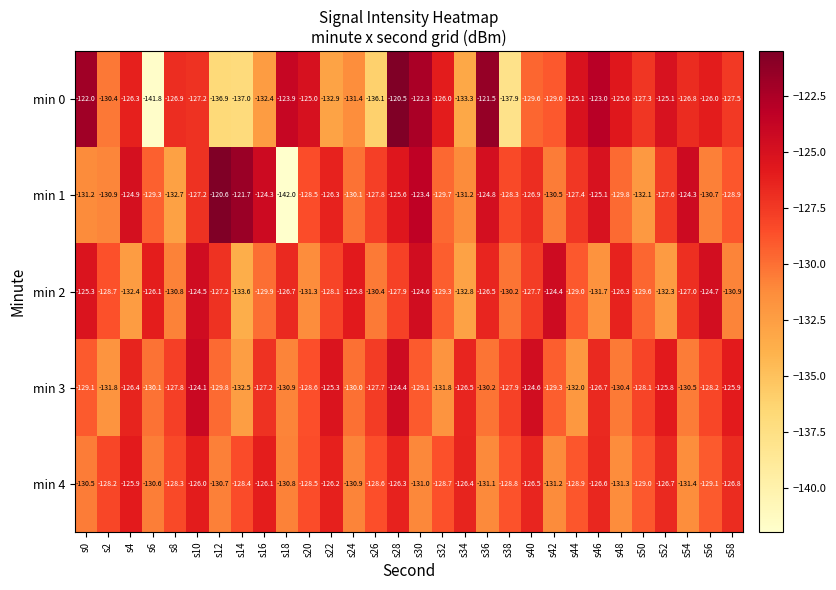

How many series are shown in this chart?

5